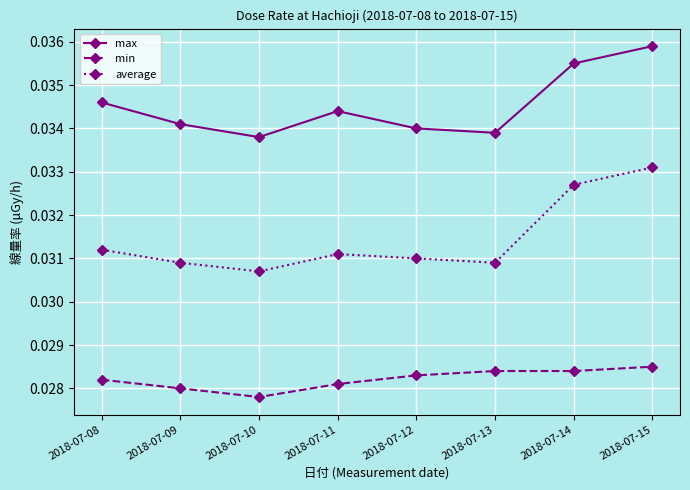

True or false: max has a value of 0.1 at 2018-07-08.

False